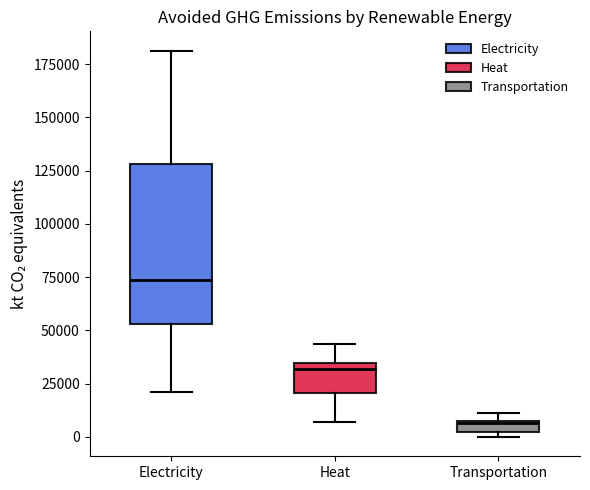

Comparing the boxes themselves (not the whiskers), which one is the tallest?

Electricity